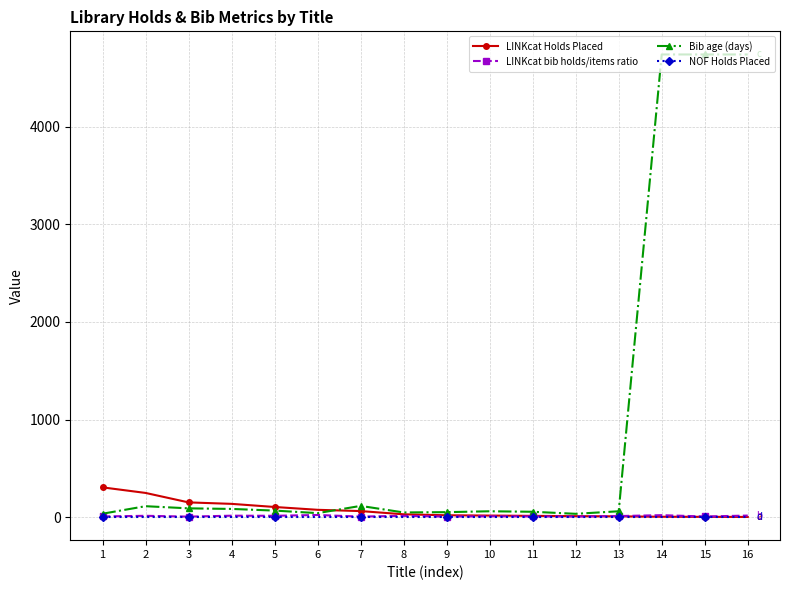

How many lines are shown in the chart?

4